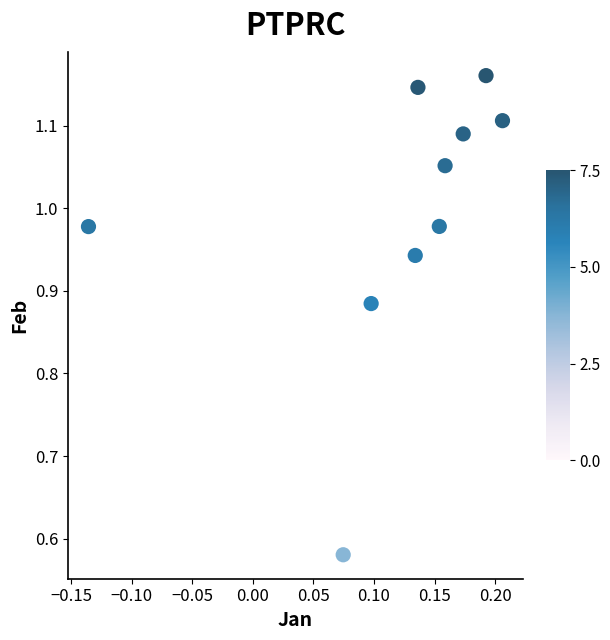

What is the range of X values (max minus min)?

0.3